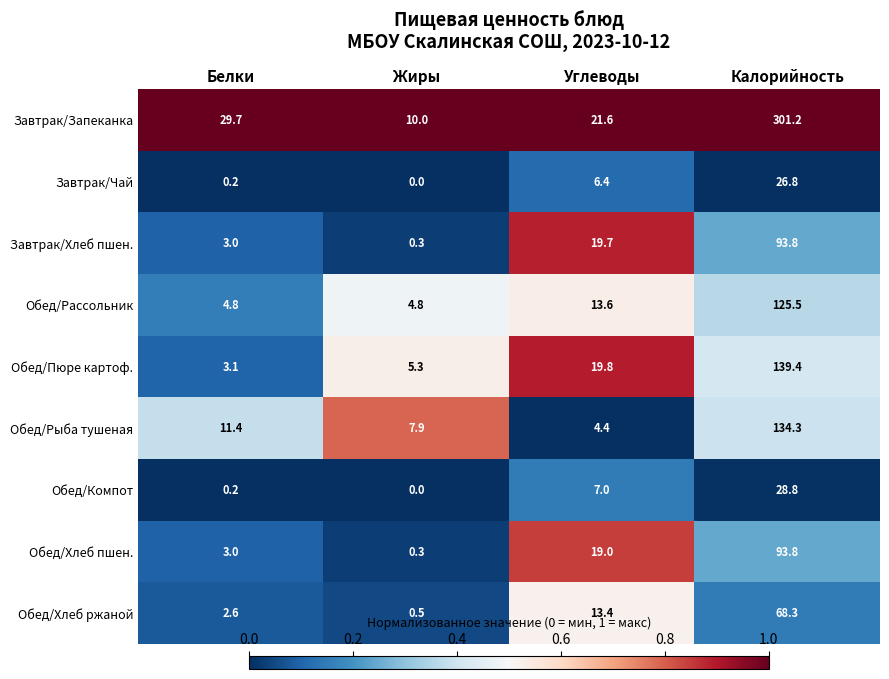

How many series are shown in this chart?

9